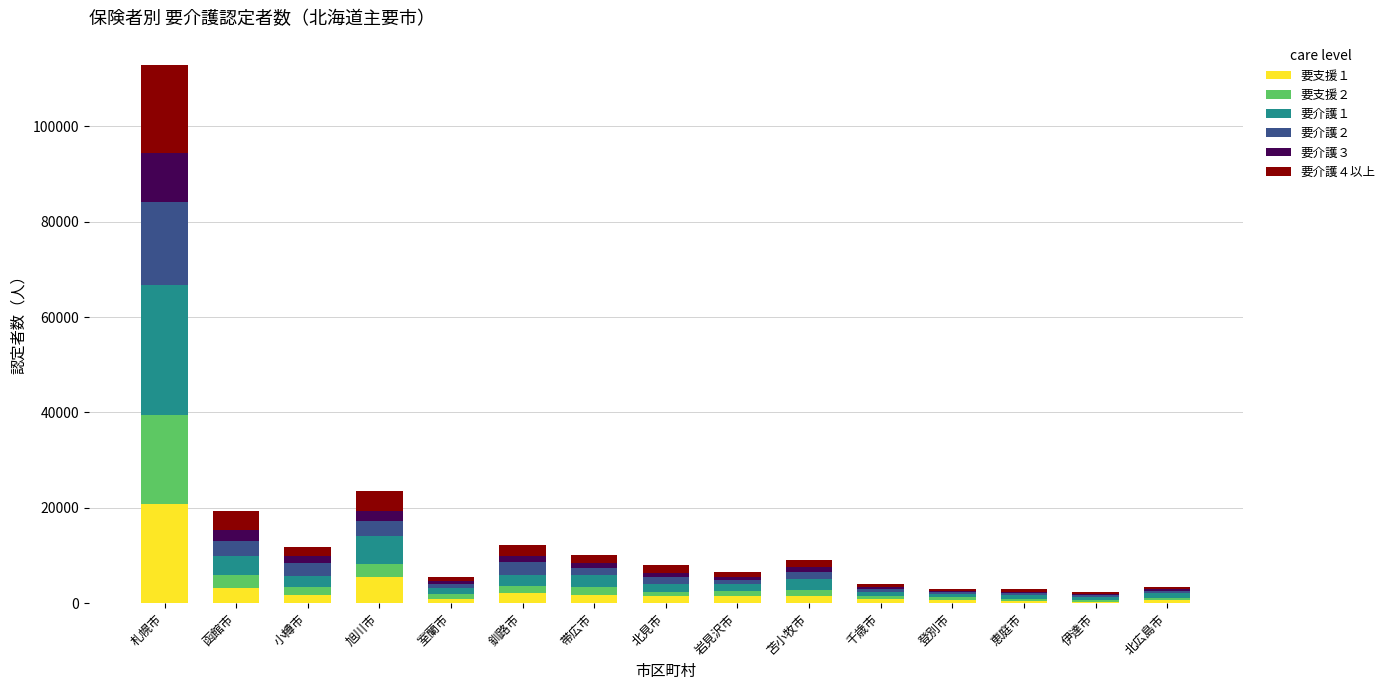

What are all the series names shown in the legend?

要支援１, 要支援２, 要介護１, 要介護２, 要介護３, 要介護４以上